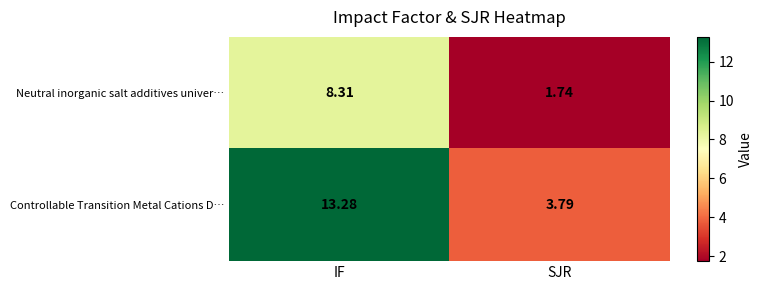

What is the spread (max minus min) of values at IF?

5.0